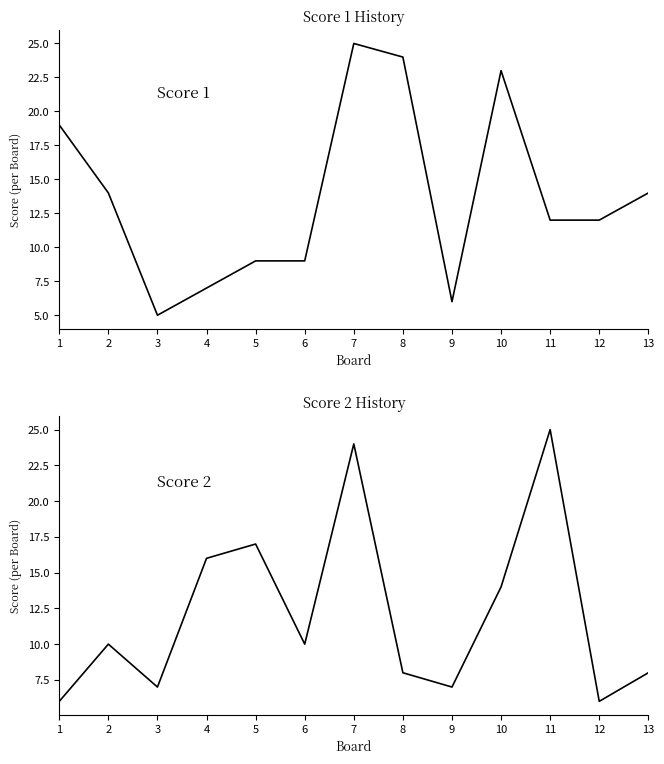

How many intersections are there between Score 2 and Score 1?

6